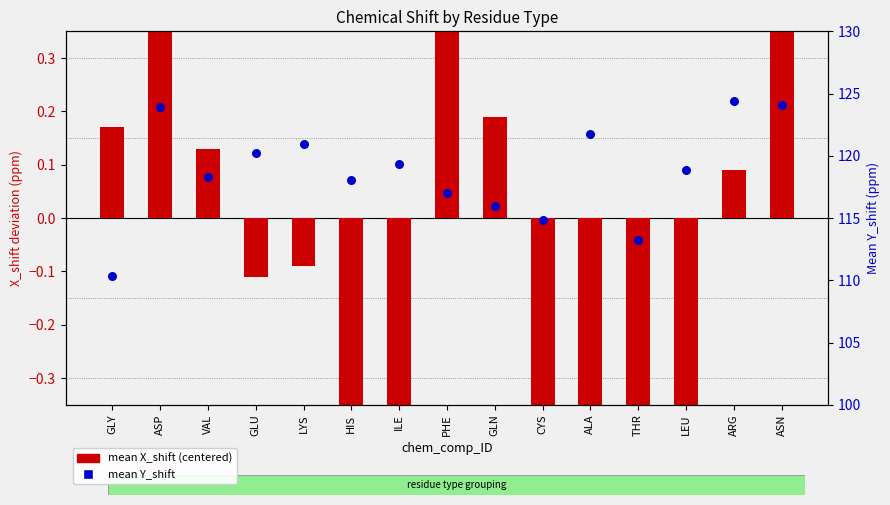

At how many categories does at least one series exceed 20?

15